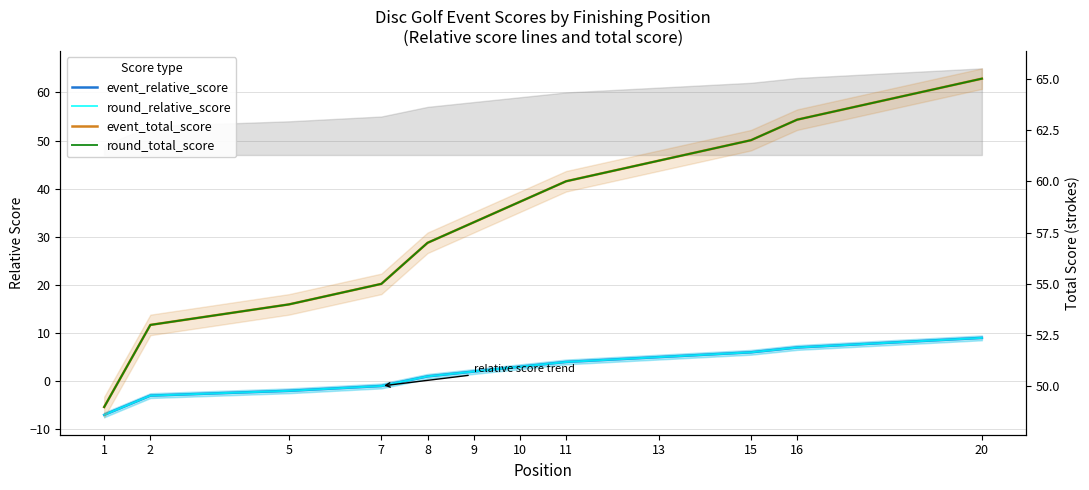

At 16, list the series in order from smallest to largest.

event_relative_score, round_relative_score, event_total_score, round_total_score